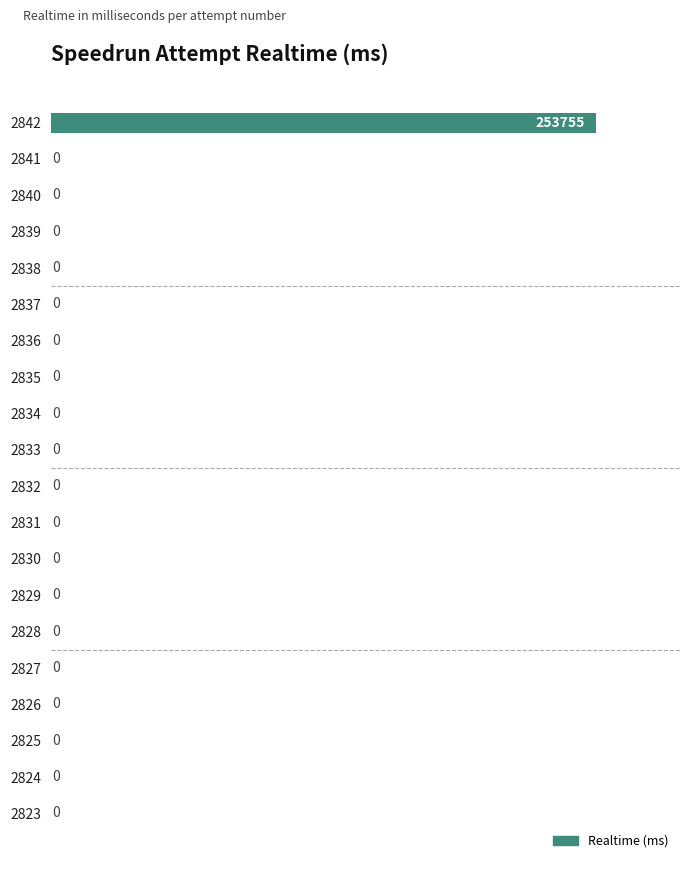

How many positive values are there?

1